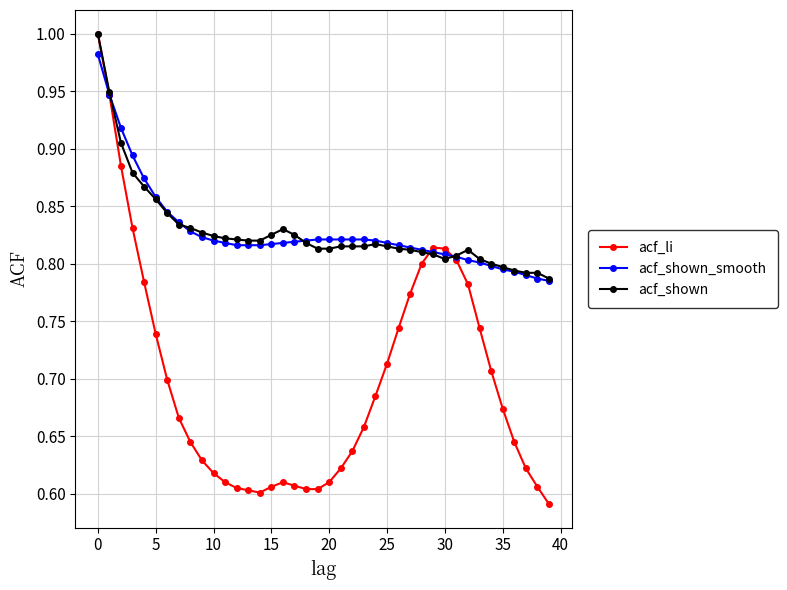

Which series has the largest range (max minus min)?

acf_li